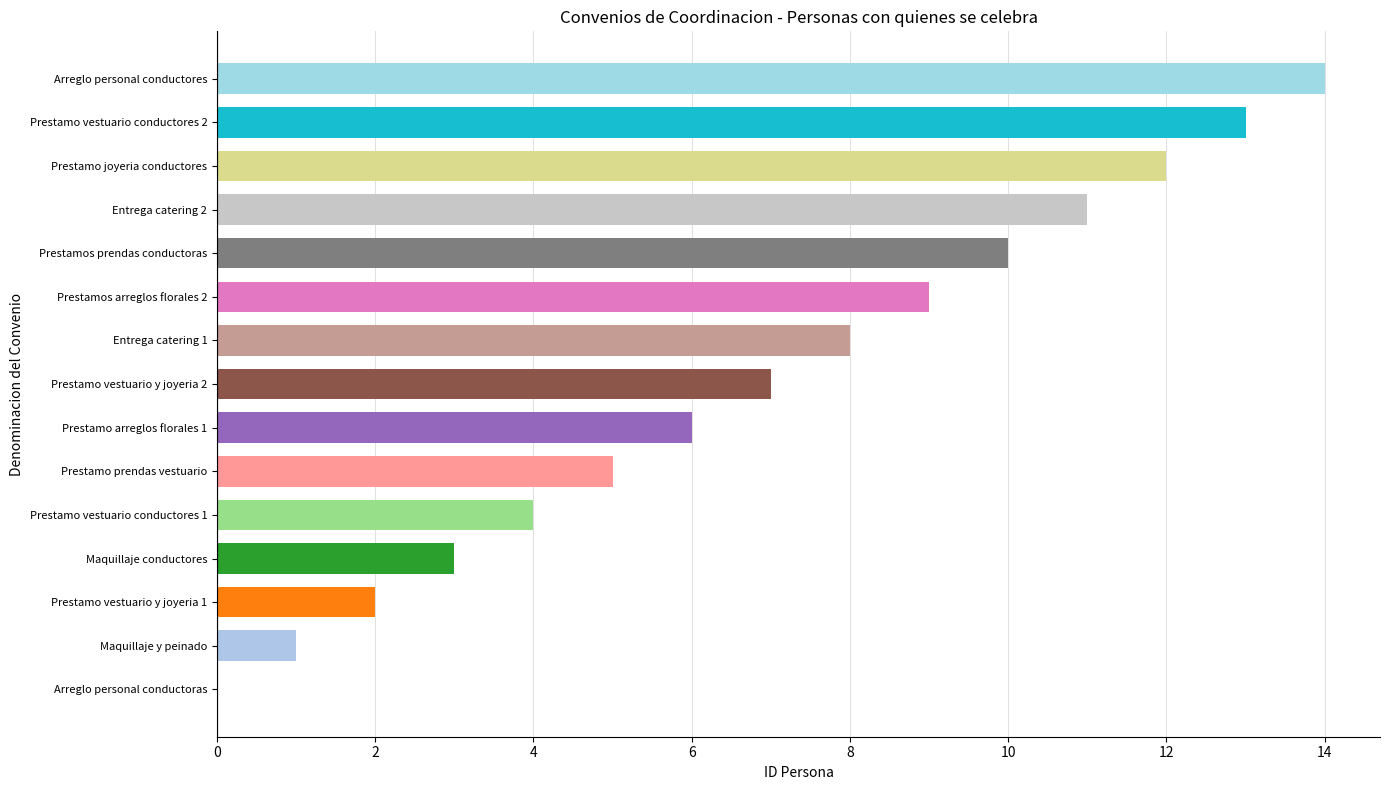

Which has a higher value, Prestamo vestuario y joyeria 1 or Entrega catering 1?

Entrega catering 1